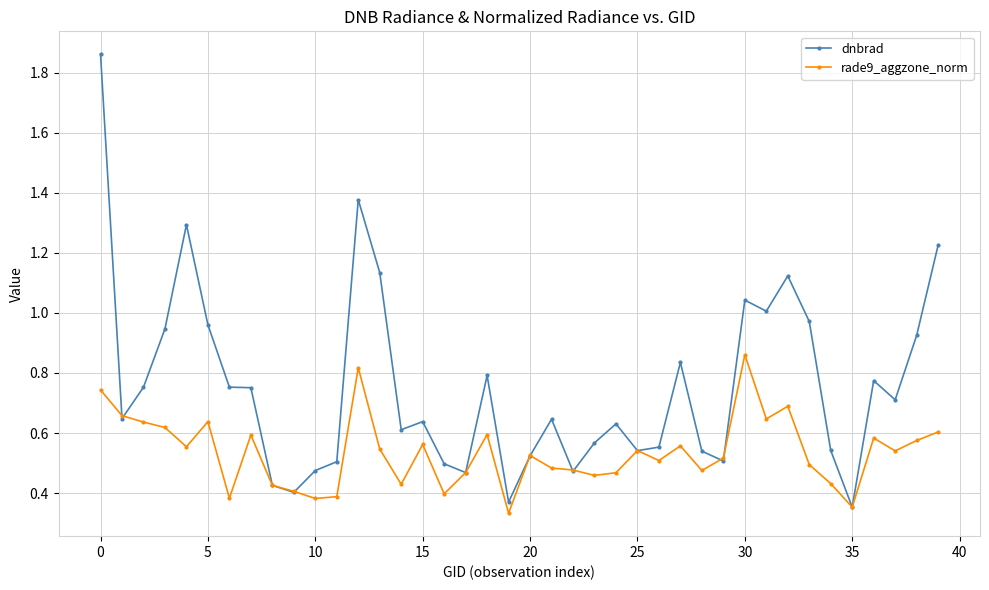

Which series has the largest total across all categories?

dnbrad